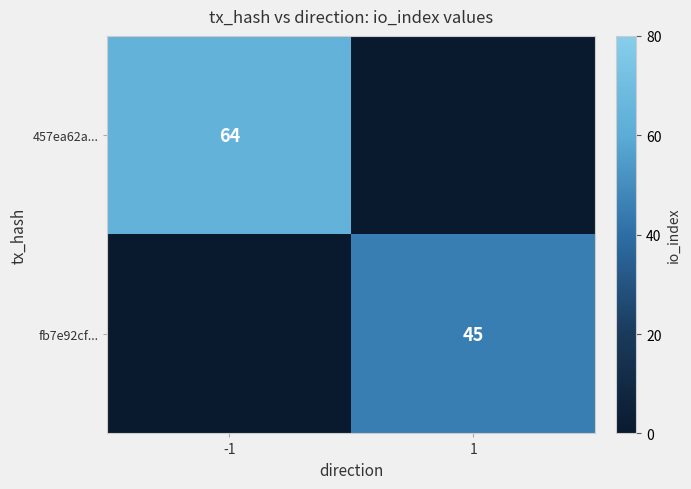

The value of fb7e92cf... at 1 is 30. True or false?

False